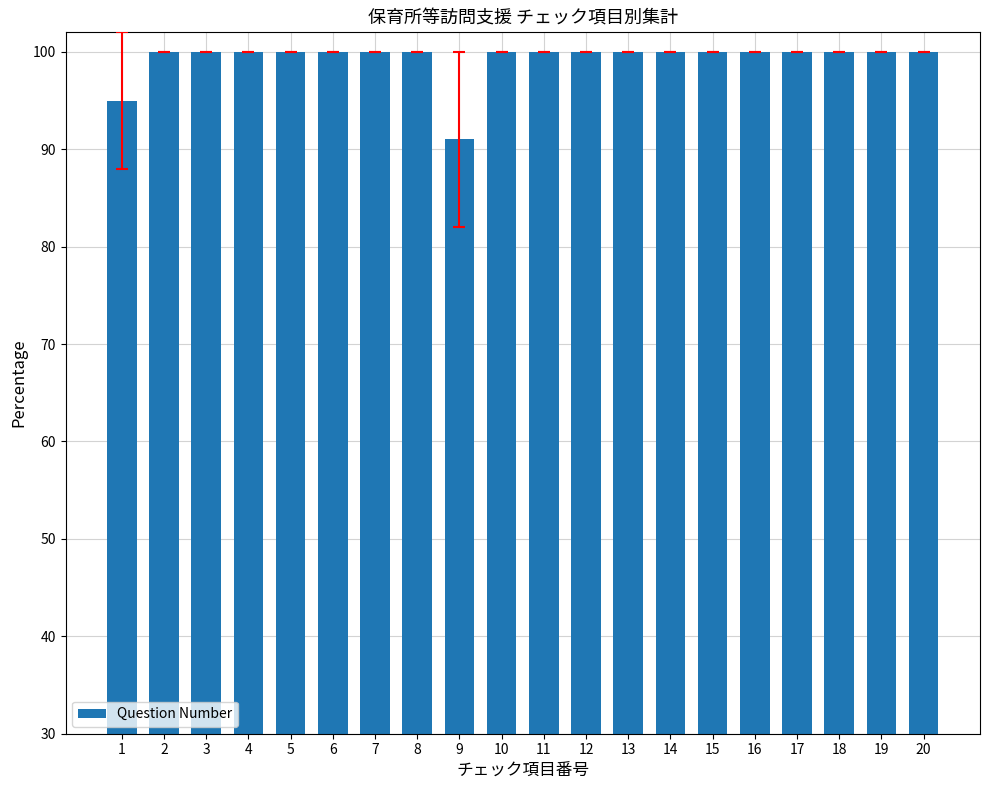

Count the number of data series in this chart.

1